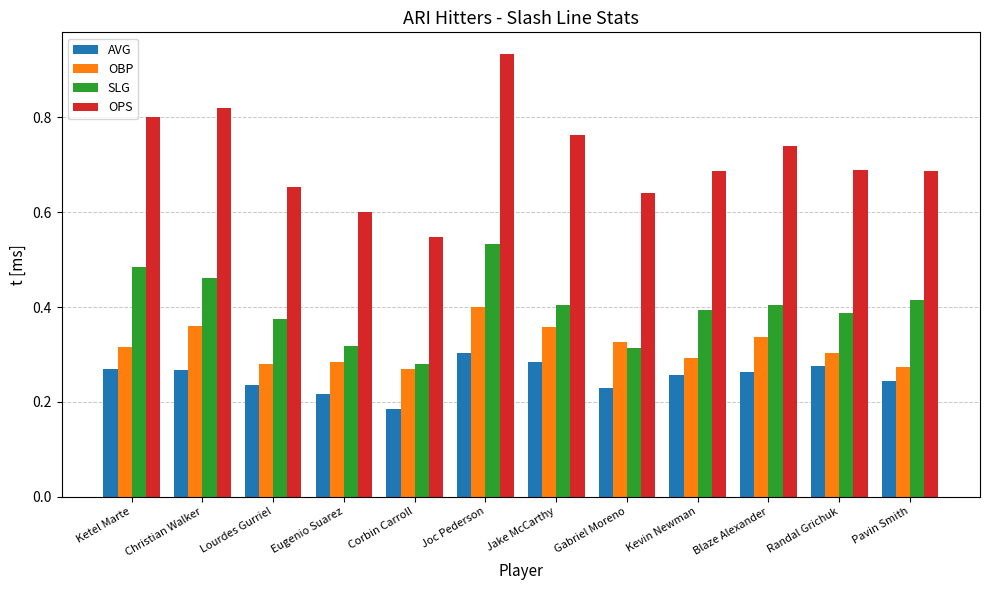

What position from the left is Lourdes Gurriel?

3